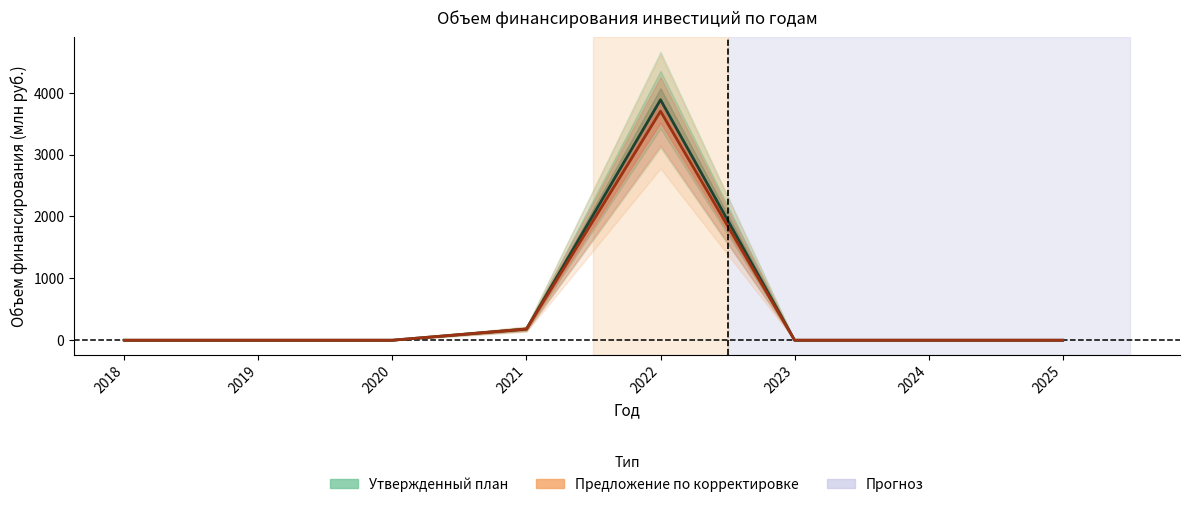

At which category does Утвержденный план reach its first local peak?

2022